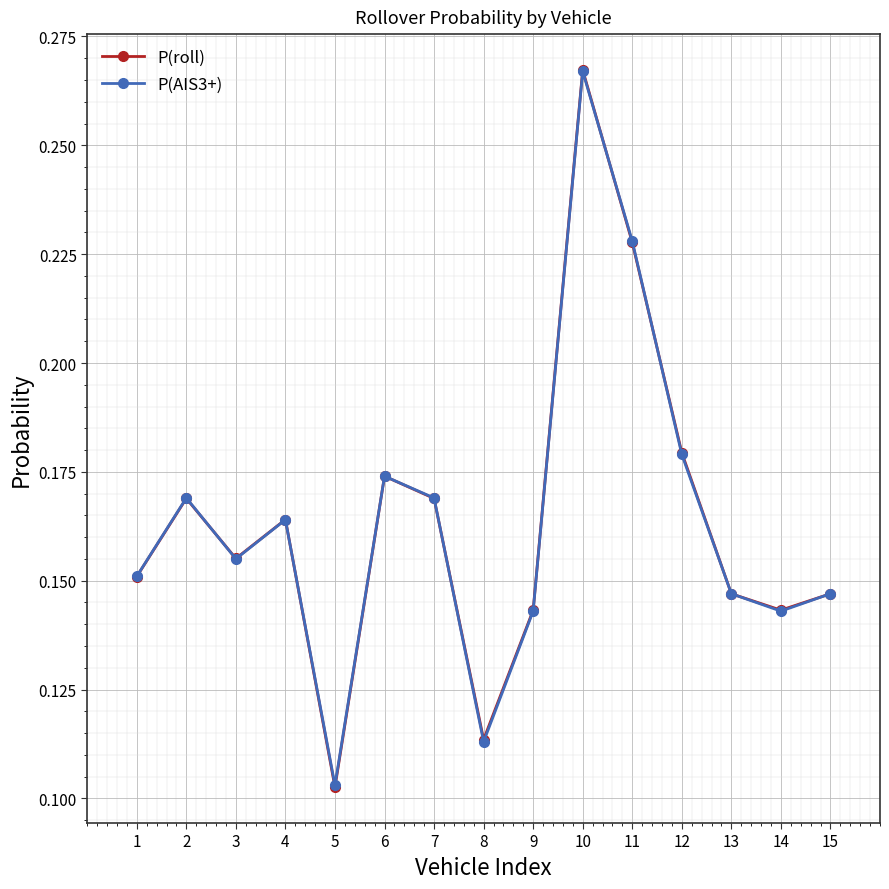

How many P(AIS3+) values are between 0 and 1?

15